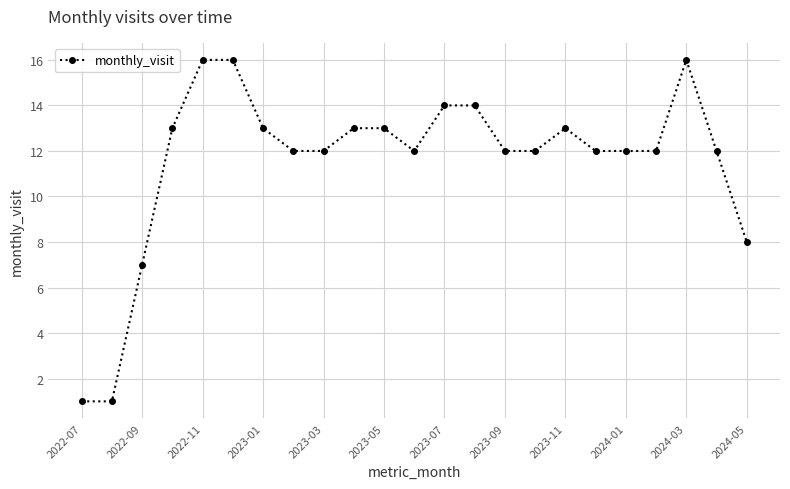

What is the greatest value displayed?

16